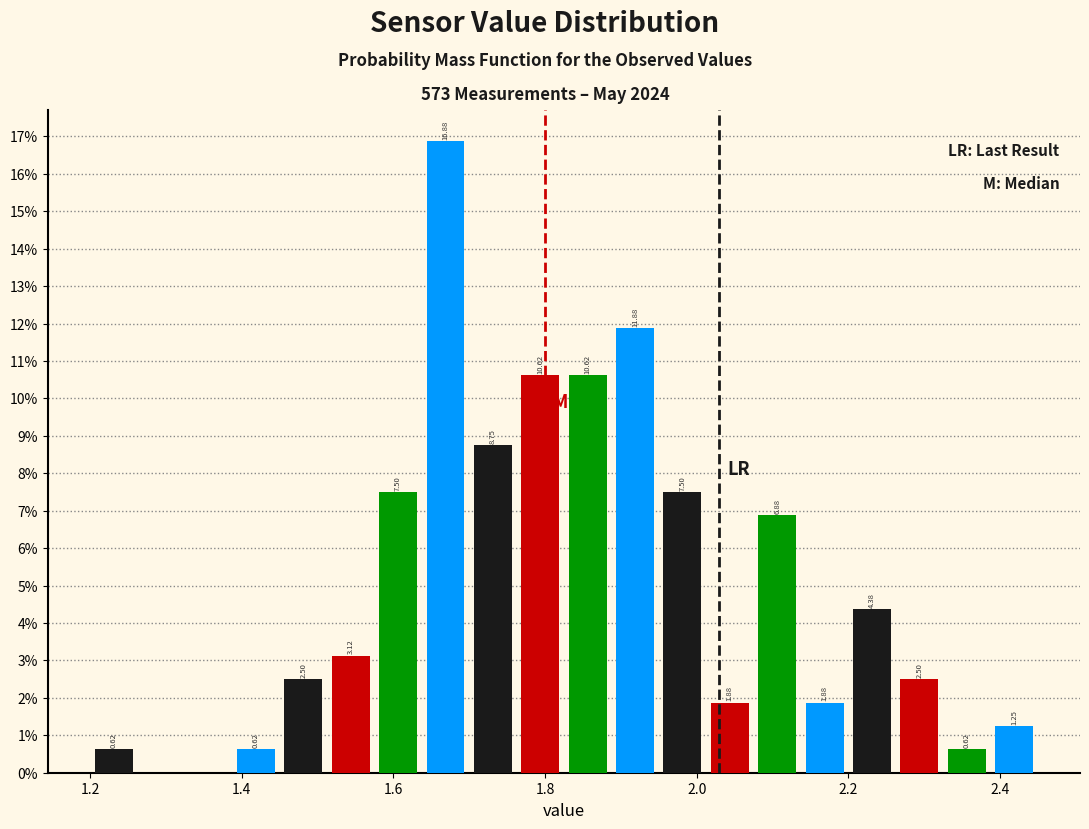

Around what value on the x-axis is the tallest bar? Give the approximate position of its centre, as read against the axis.

1.66